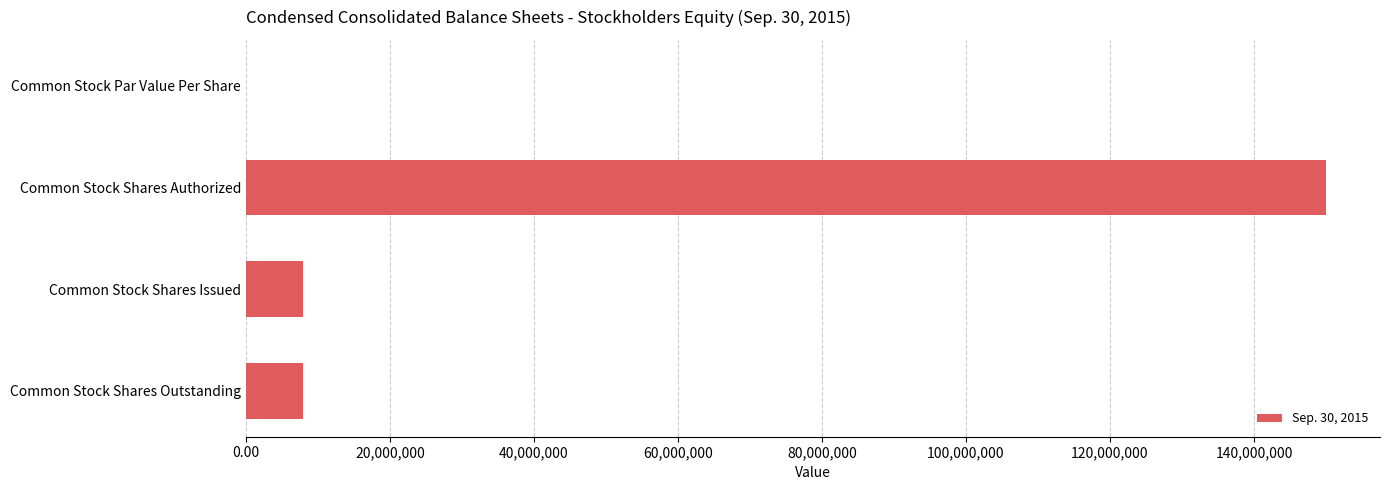

What is the sum of all values?

166005904.0